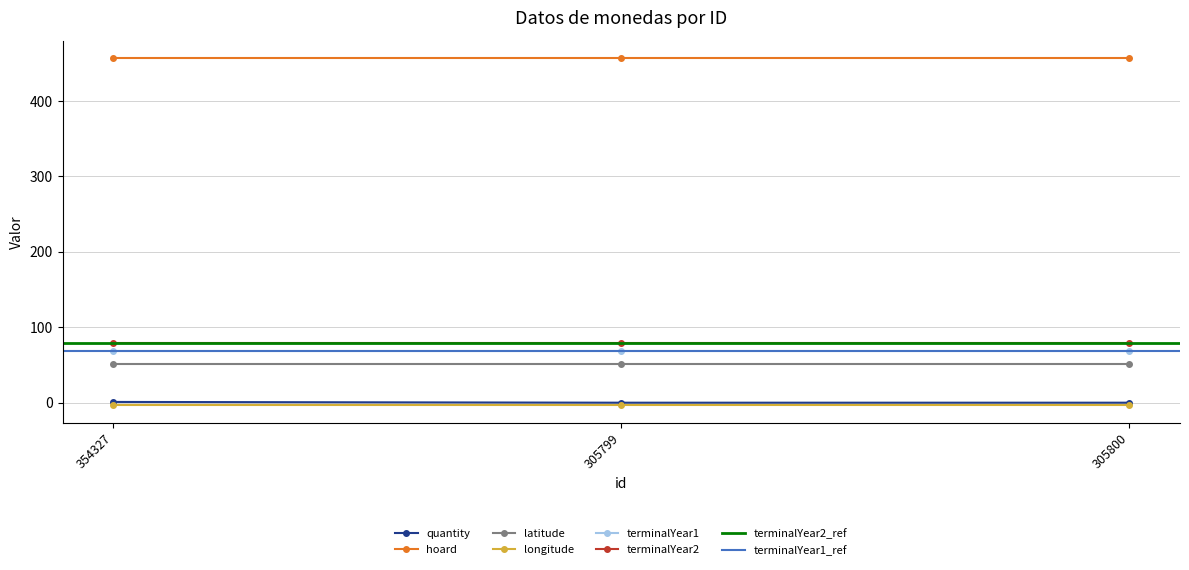

What is the maximum value for latitude?

50.6